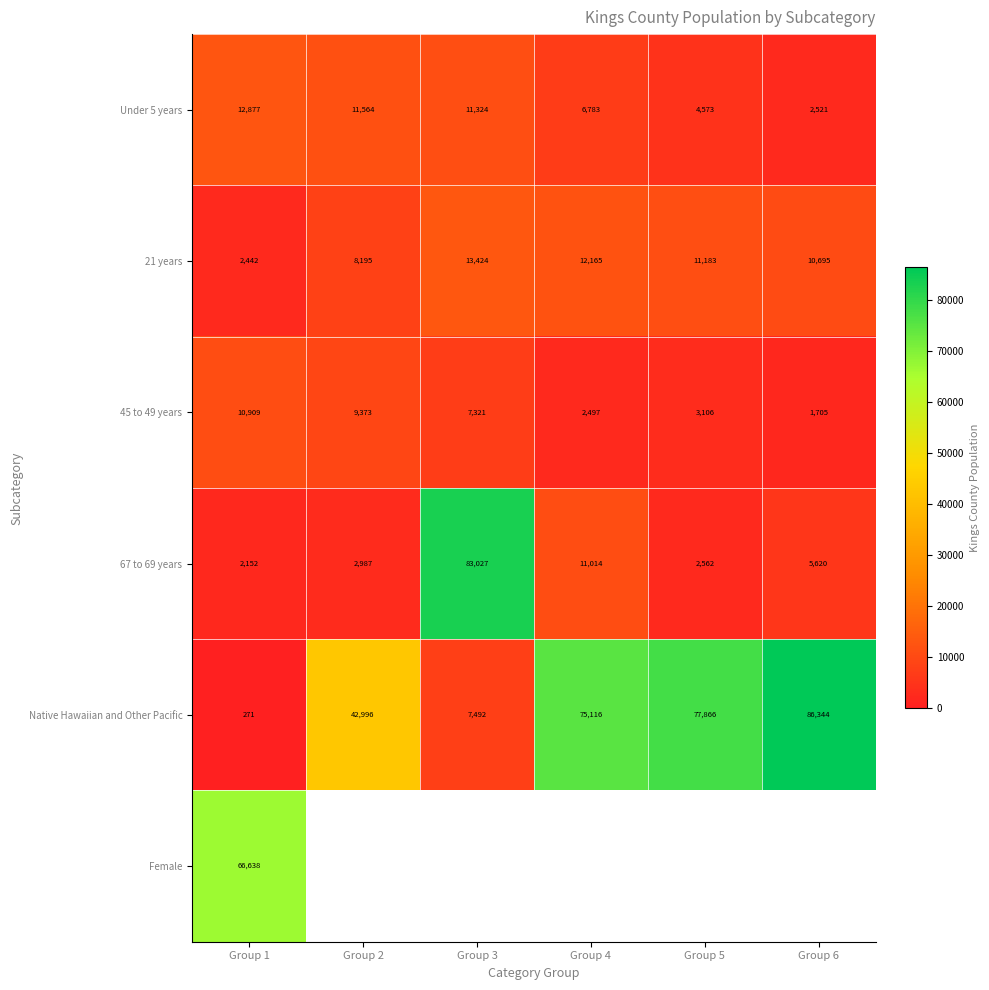

Between Group 4 and Group 2, which is larger?

Group 2